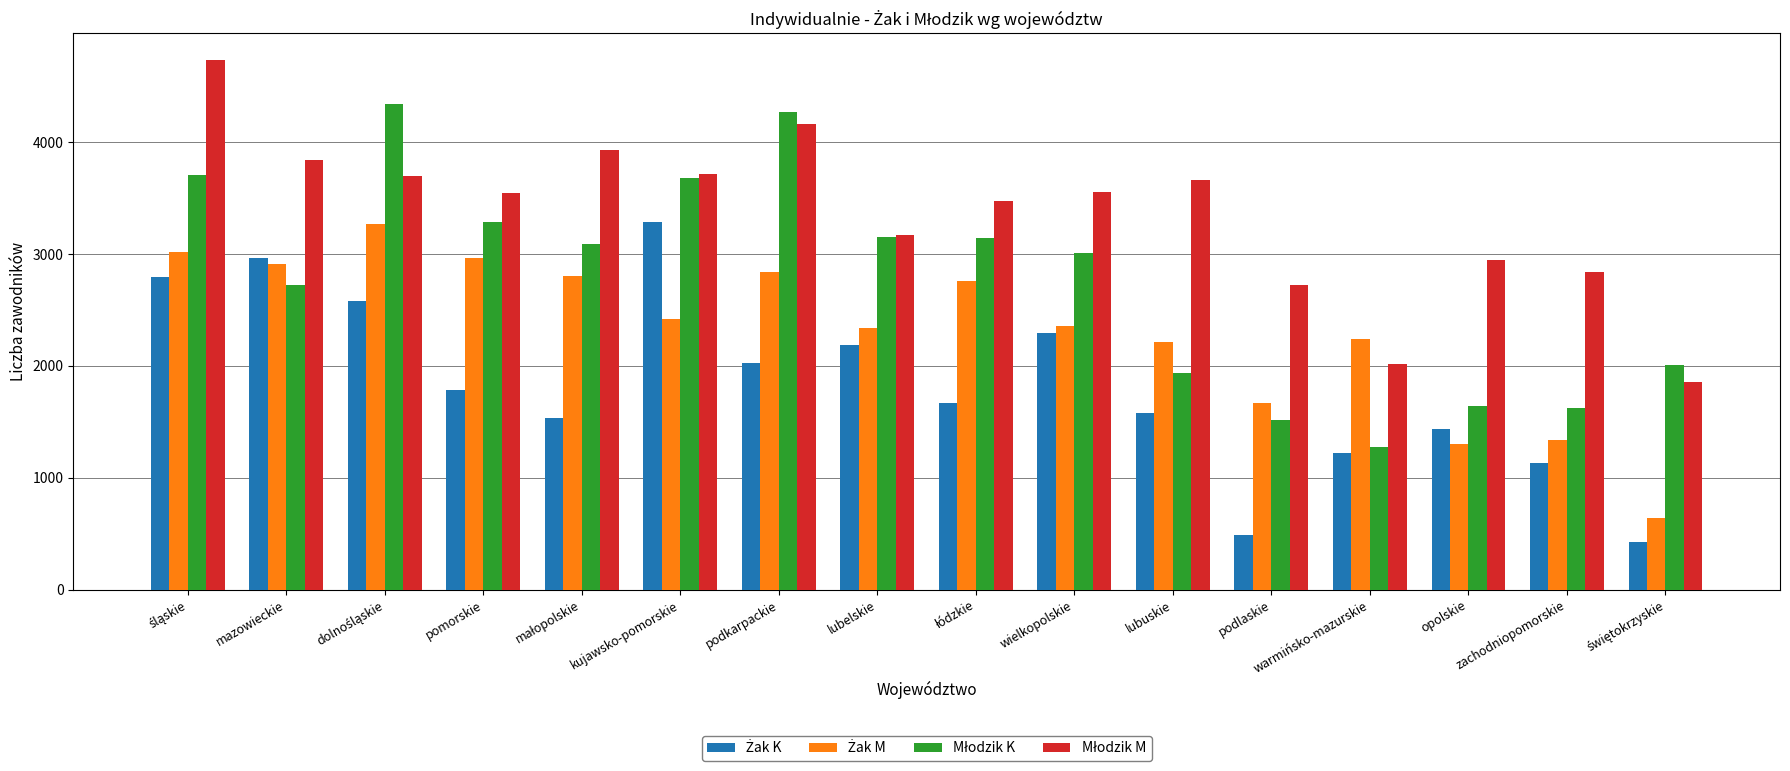

Are the bars grouped side by side (vs. stacked)?

Yes